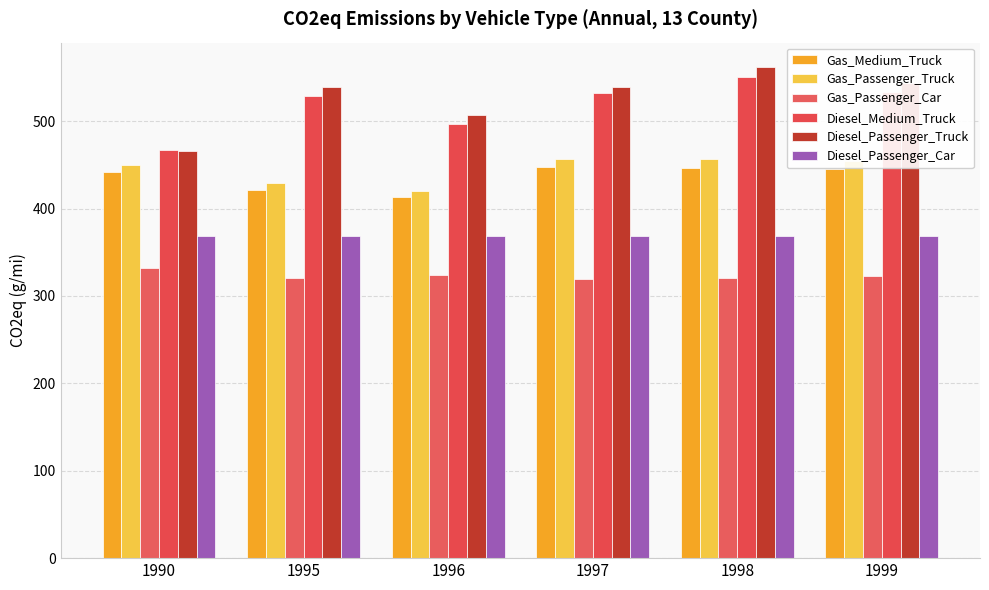

List the labels in order of Diesel_Passenger_Truck value, smallest first.

1990, 1996, 1995, 1997, 1999, 1998